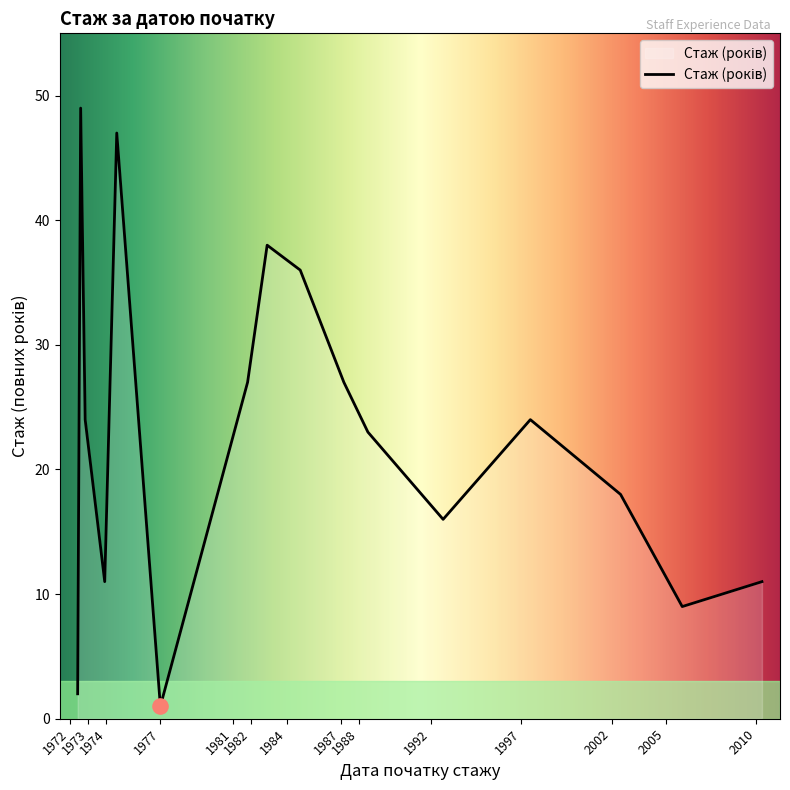

What is the greatest value displayed?

49